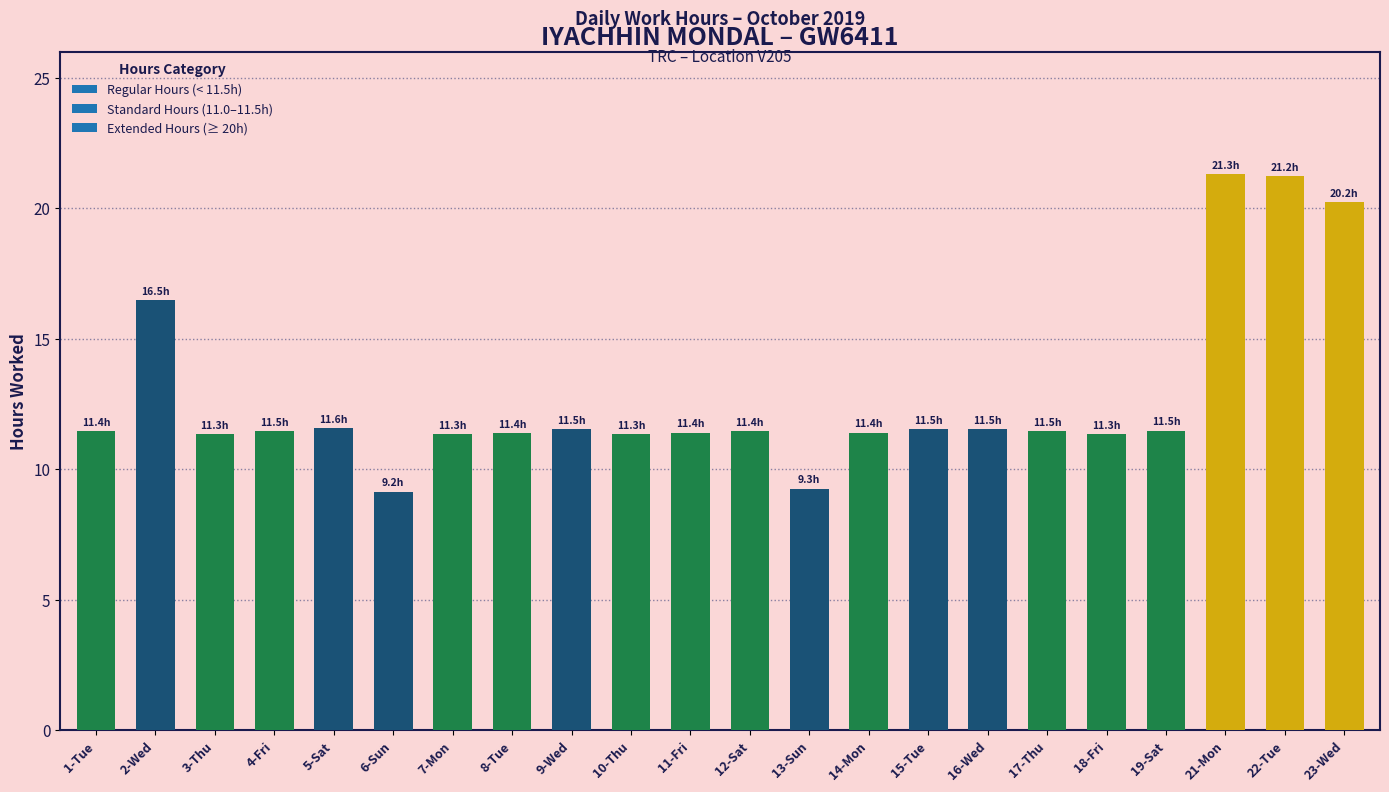

What position from the left is 23-Wed?

22